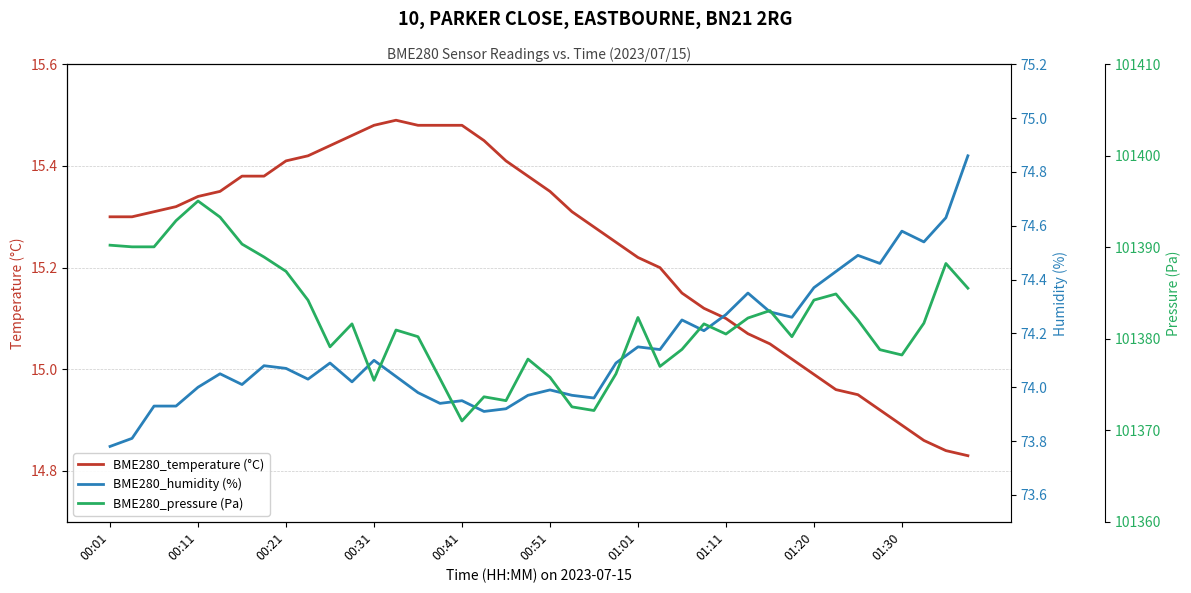

At which label does BME280_temperature (°C) first exceed 15?

00:01